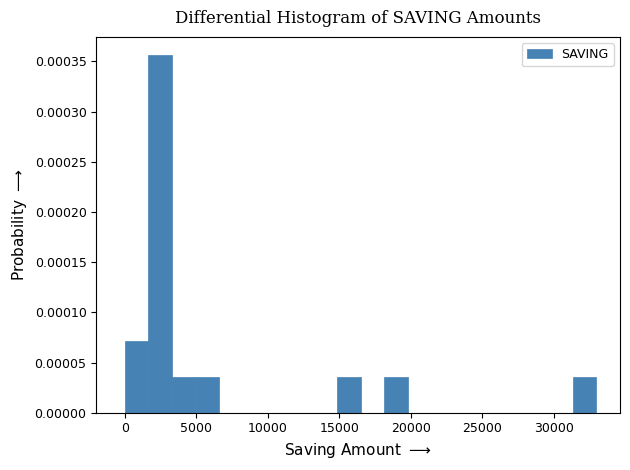

Around what value on the x-axis is the tallest bar? Give the approximate position of its centre, as read against the axis.

2500